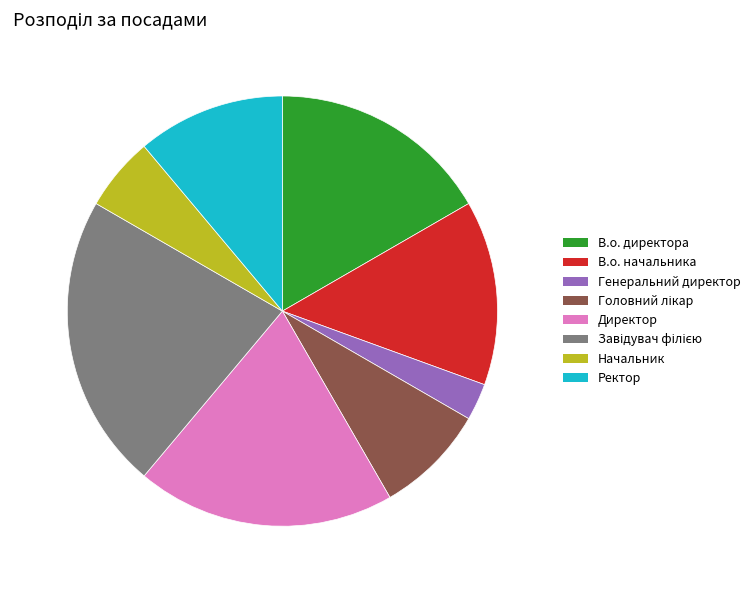

What percentage is NOT represented by Начальник?

94.4%